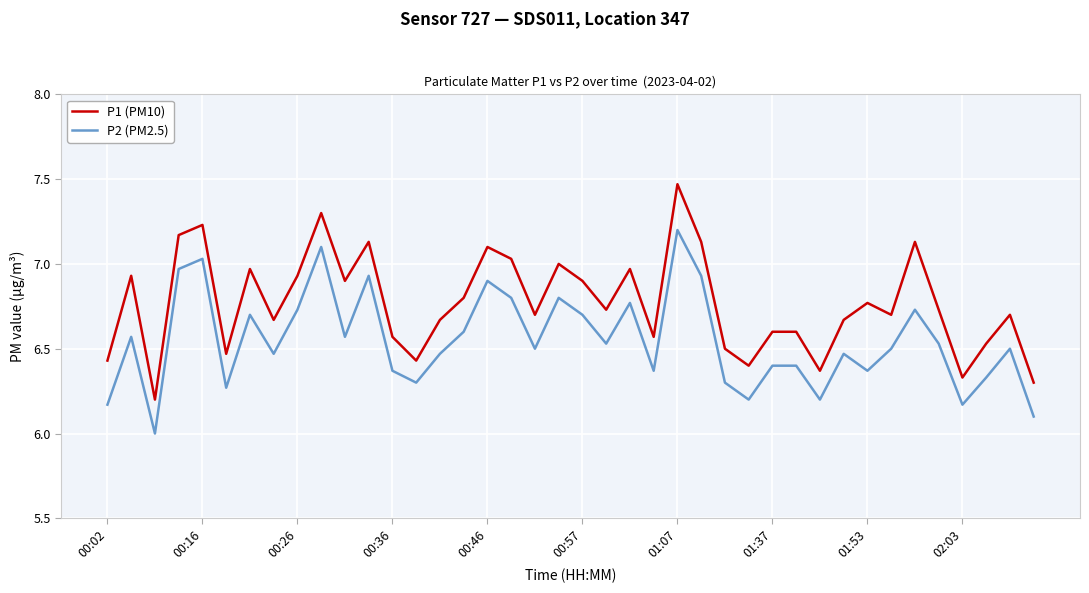

True or false: P2 (PM2.5) and P1 (PM10) intersect in this chart.

False